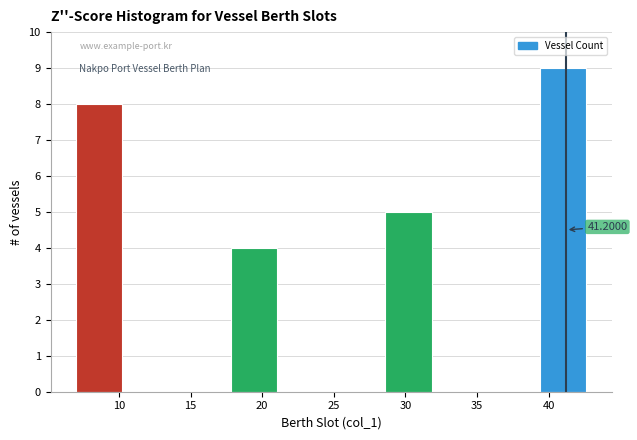

Which range on the x-axis has the tallest bar?

39.4 to 43.0